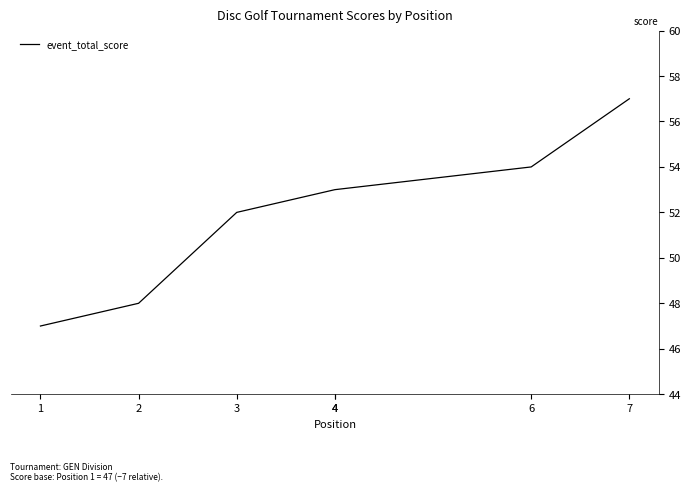

What is the average value?

52